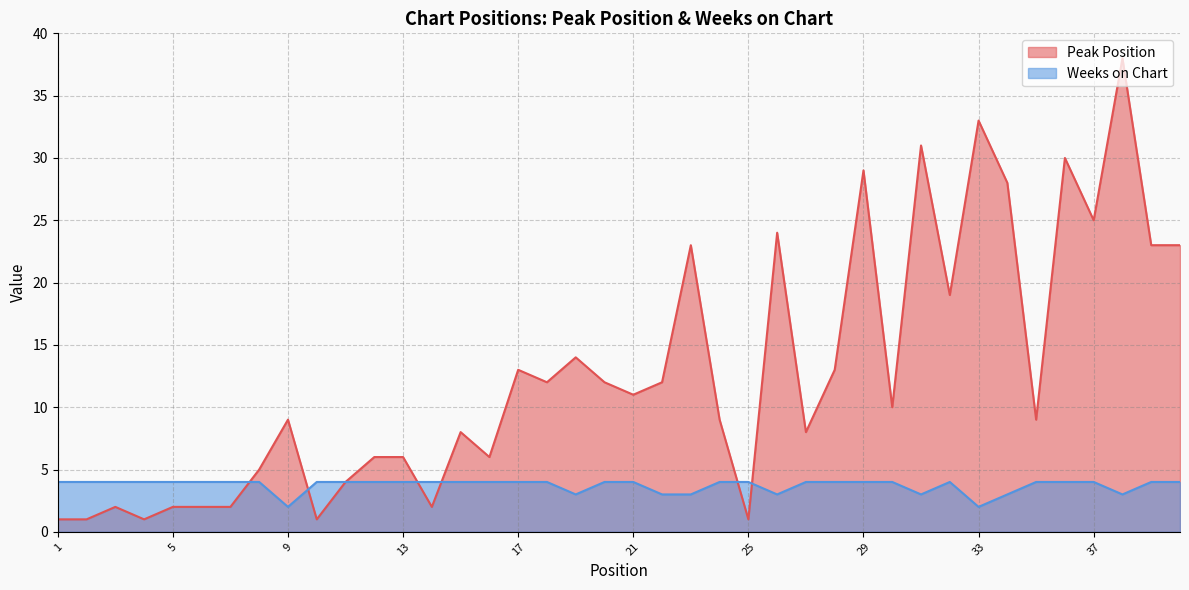

Where do Weeks on Chart and Peak Position first cross each other?

7 and 8